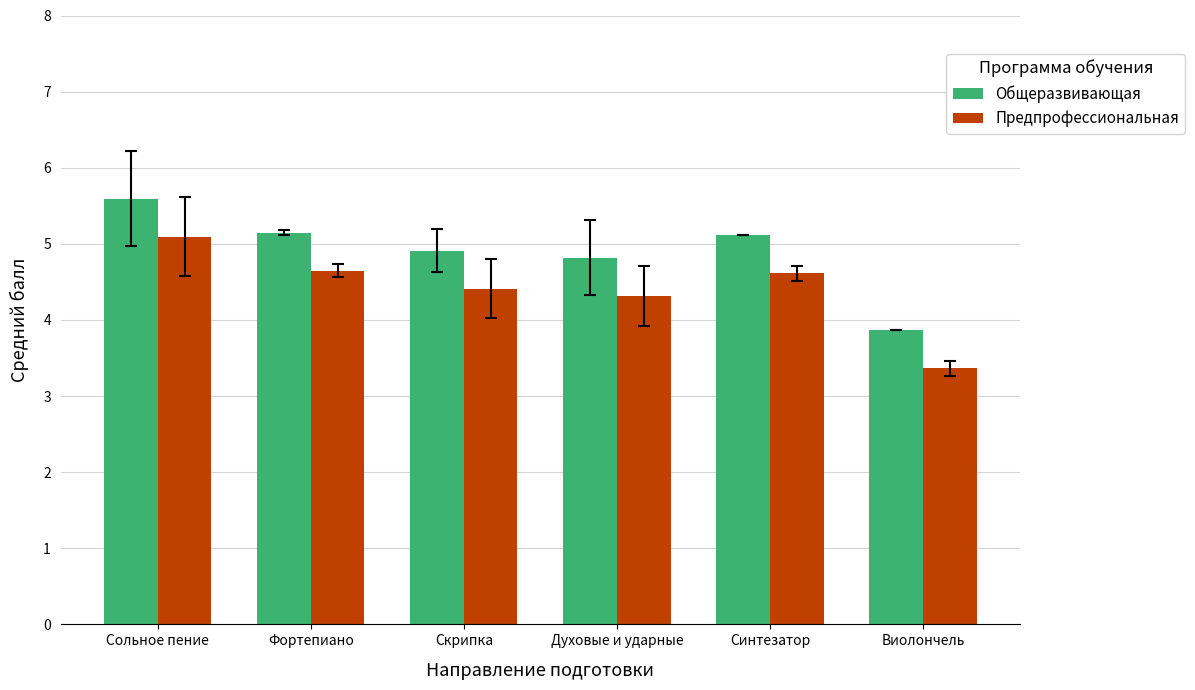

Does the chart contain any negative values?

No